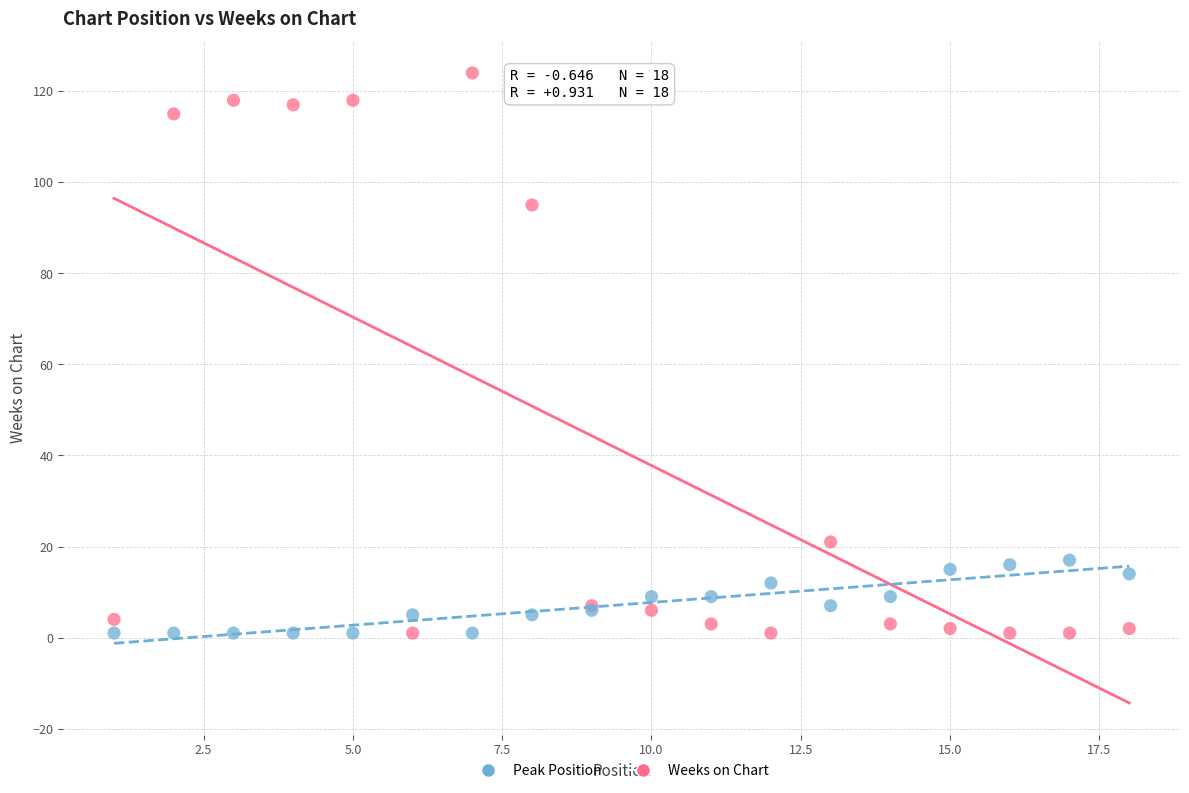

Which series contains the highest Y value?

Weeks on Chart